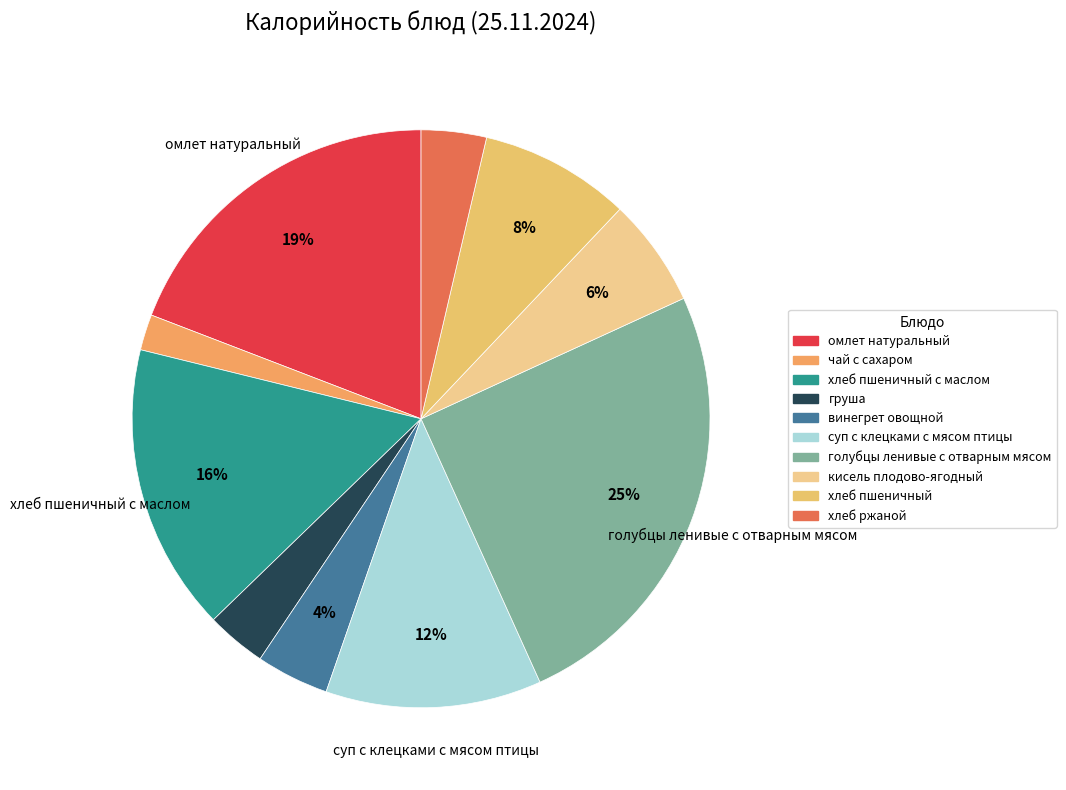

Is there any slice that represents more than half of the pie?

No